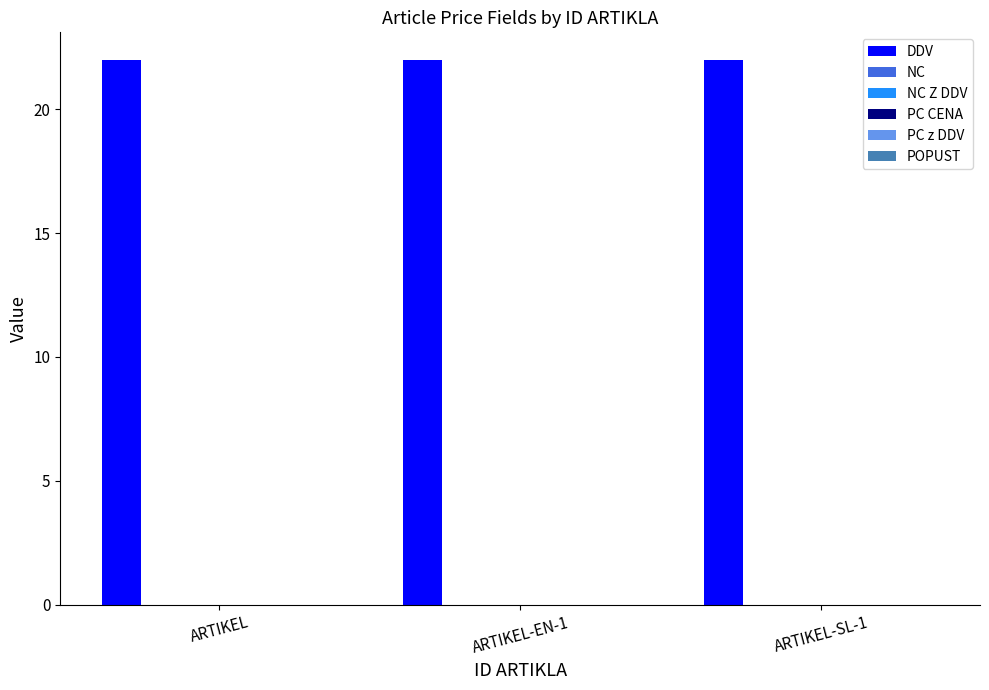

Reading left to right, transcribe all the data shown in this chart.

DDV: ARTIKEL=22	ARTIKEL-EN-1=22	ARTIKEL-SL-1=22
NC: ARTIKEL=0	ARTIKEL-EN-1=0	ARTIKEL-SL-1=0
NC Z DDV: ARTIKEL=0	ARTIKEL-EN-1=0	ARTIKEL-SL-1=0
PC CENA: ARTIKEL=0	ARTIKEL-EN-1=0	ARTIKEL-SL-1=0
PC z DDV: ARTIKEL=0	ARTIKEL-EN-1=0	ARTIKEL-SL-1=0
POPUST: ARTIKEL=0	ARTIKEL-EN-1=0	ARTIKEL-SL-1=0